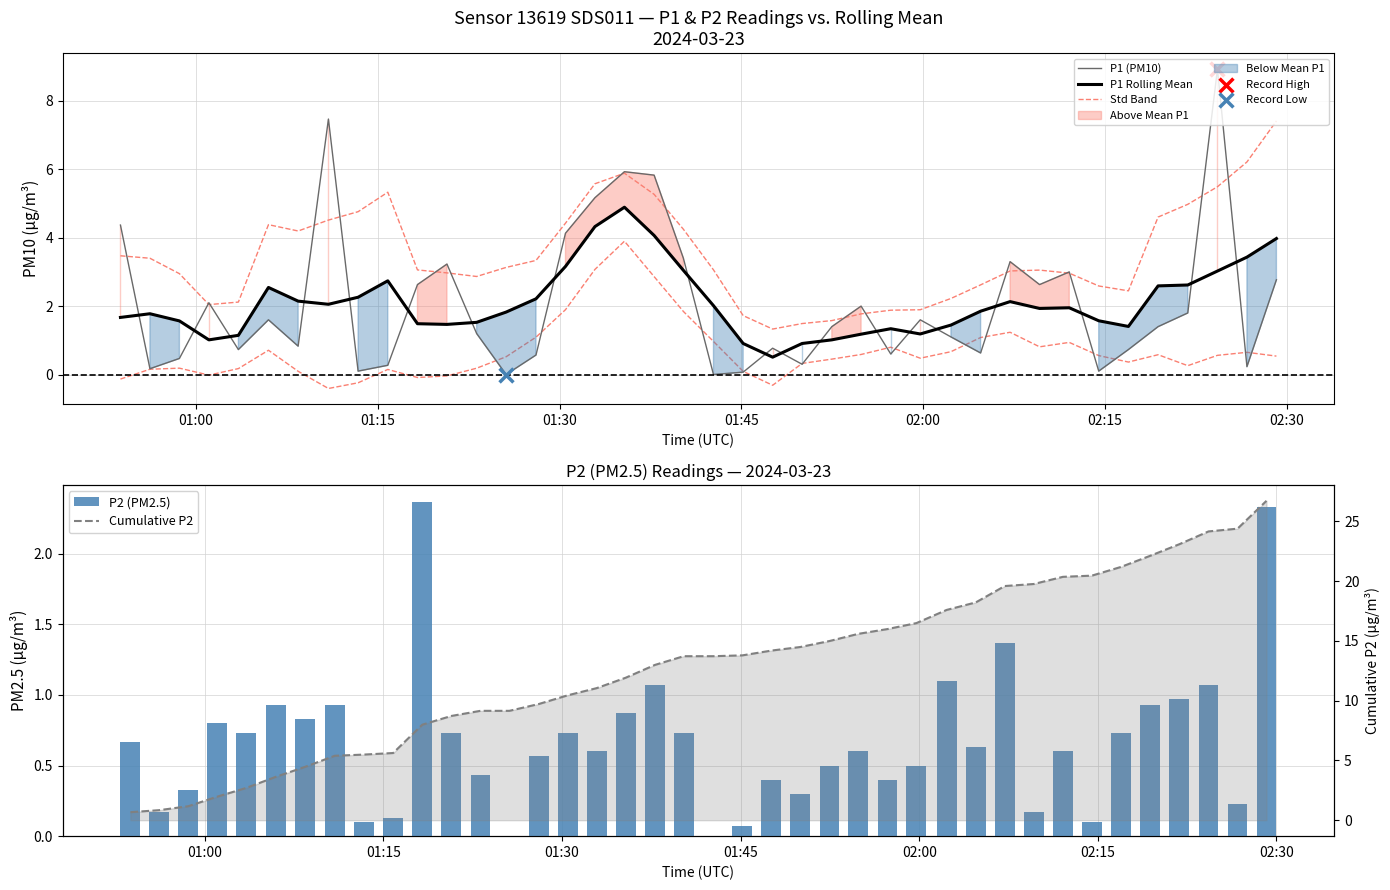

Which series has the largest Y range (max minus min)?

Cumulative P2